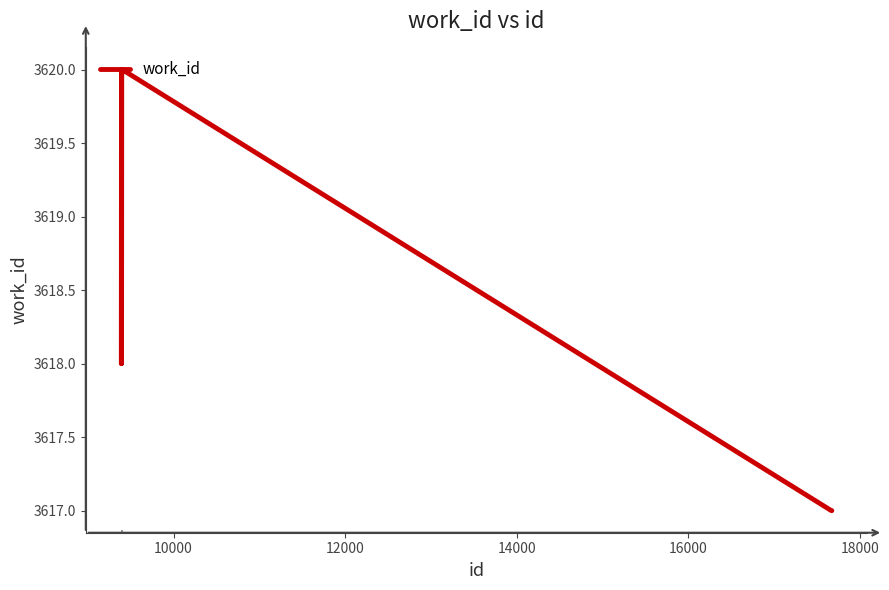

What is the greatest value displayed?

3620